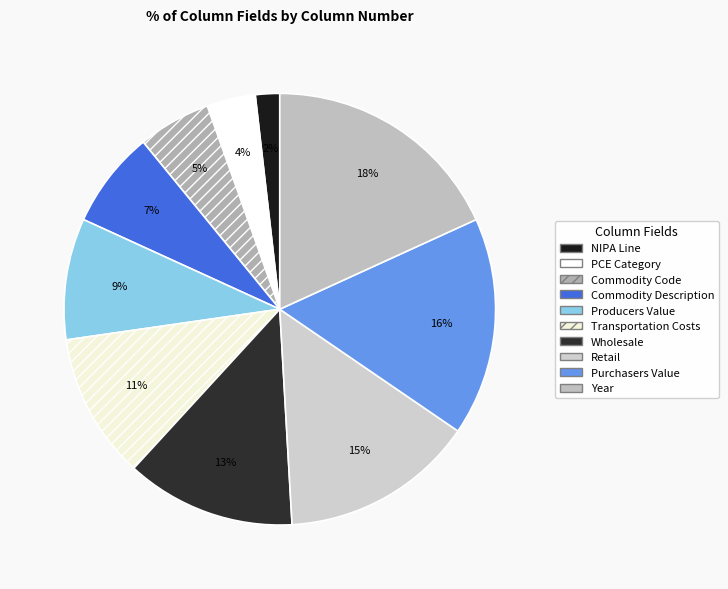

True or false: PCE Category accounts for 1% of the total.

False